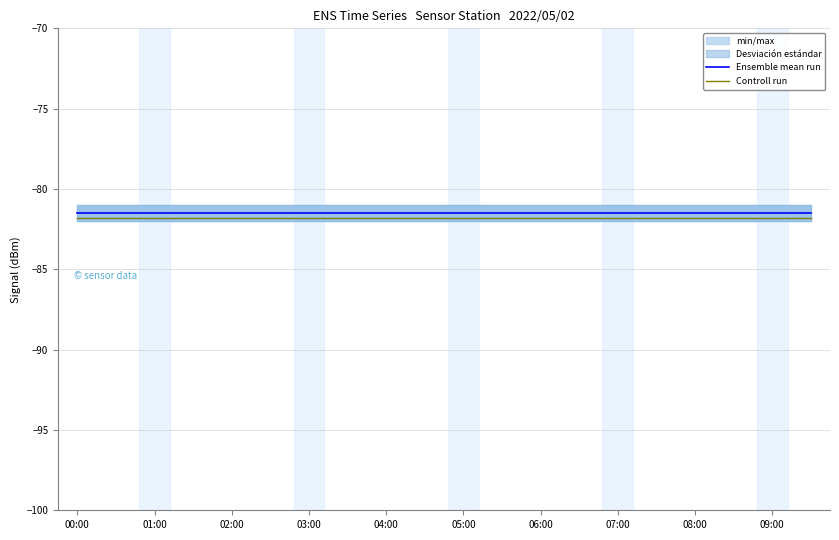

True or false: Ensemble mean run and Controll run cross at least once.

False